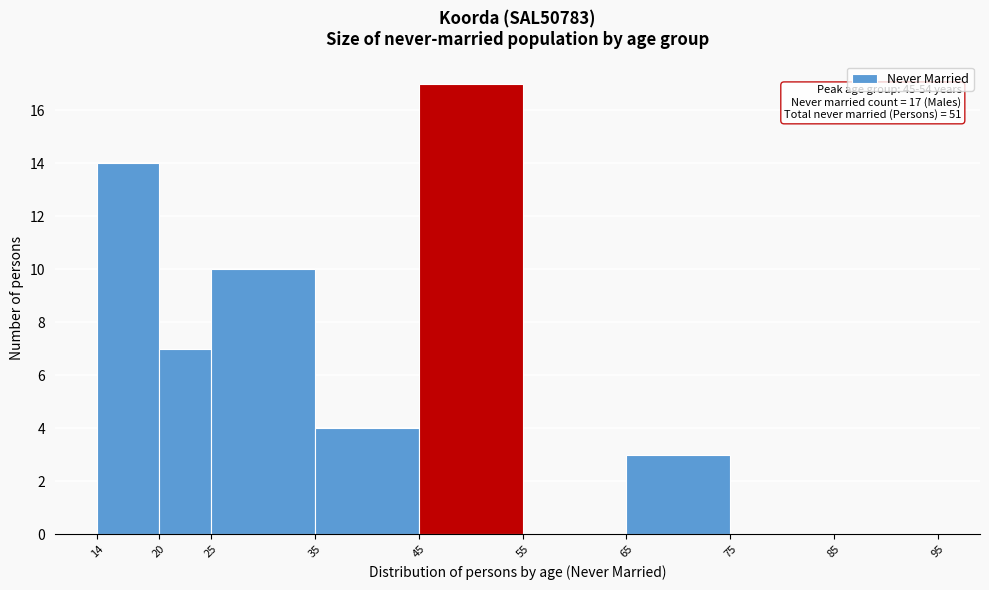

Over which range of the x-axis is the bar tallest?

45 to 55